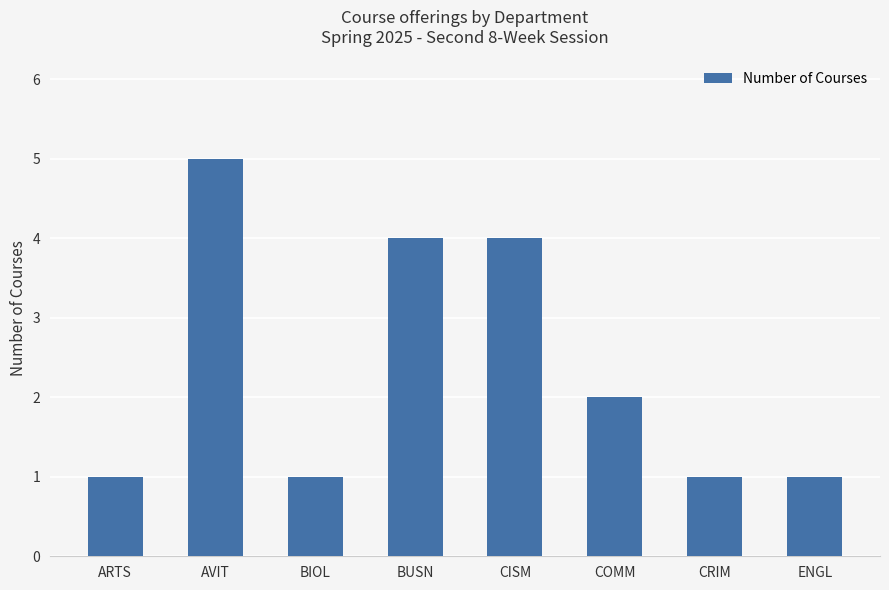

Count the values in the range 1 to 4.

7